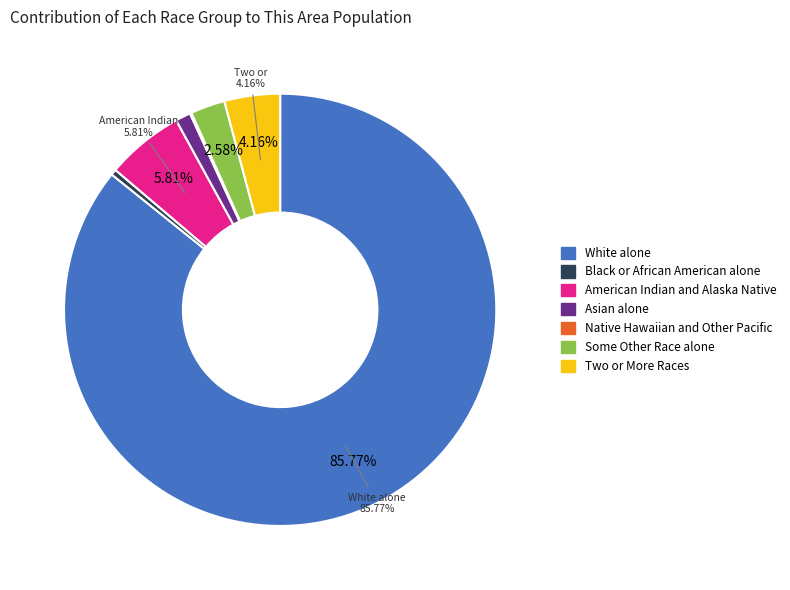

Which has a higher value, Some Other Race alone or Black or African American alone?

Some Other Race alone